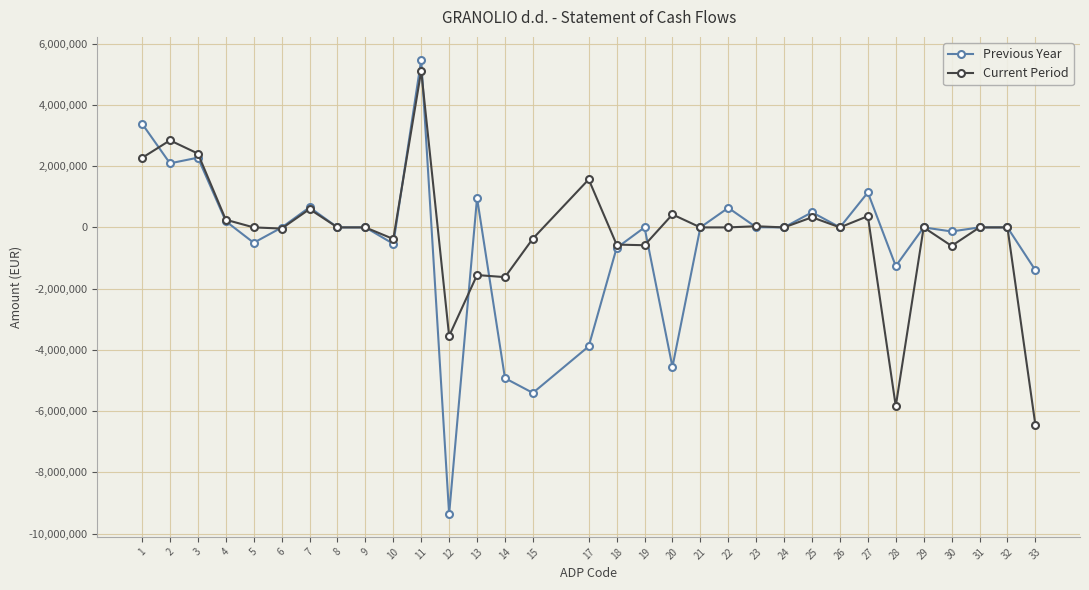

How many distinct data groups are displayed?

2